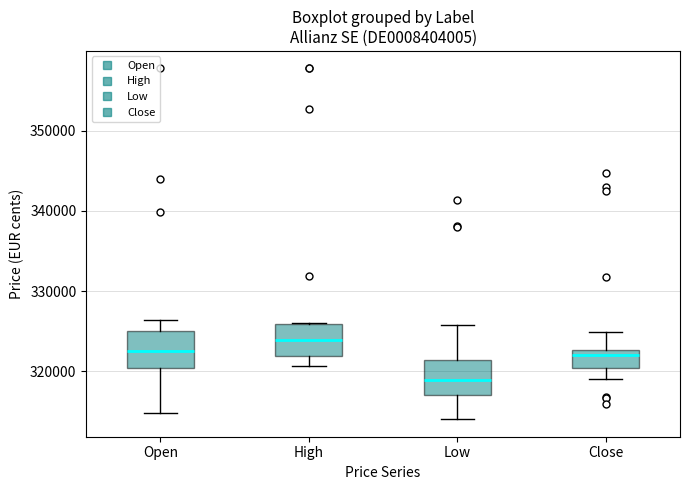

Where does the lower whisker of the box for Close end on the y-axis? The values are not printed on the chart, so give them approximately, as read against the axis.

319000